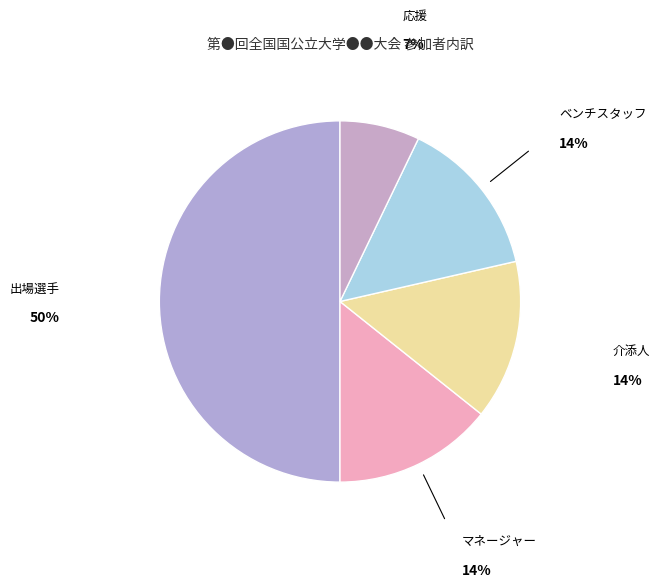

The 応援 slice represents 7% of the pie. True or false?

True